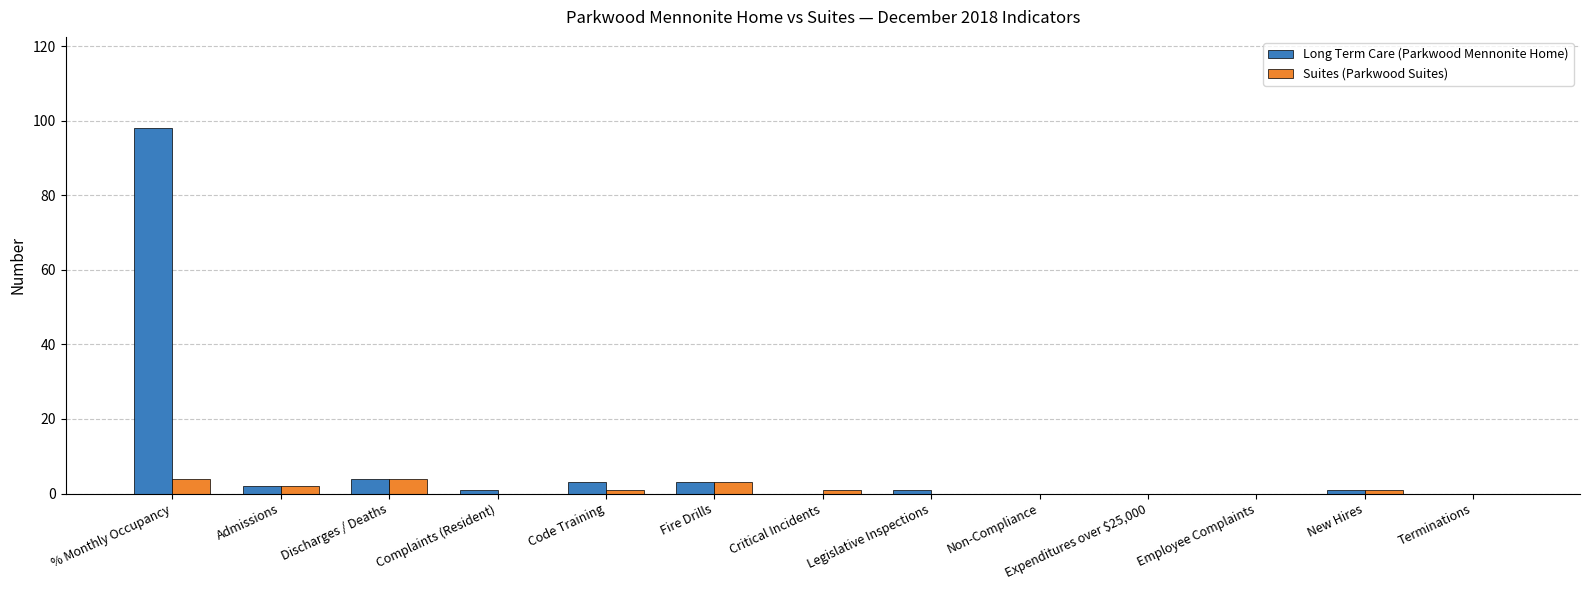

How many series are shown in this chart?

2